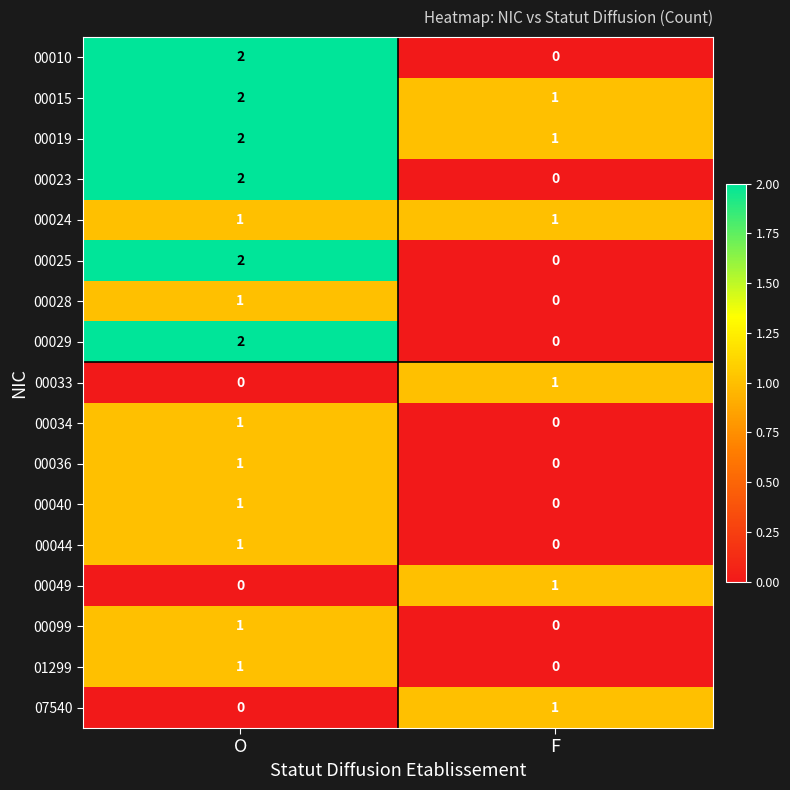

The value of 00040 at F is 0. True or false?

True